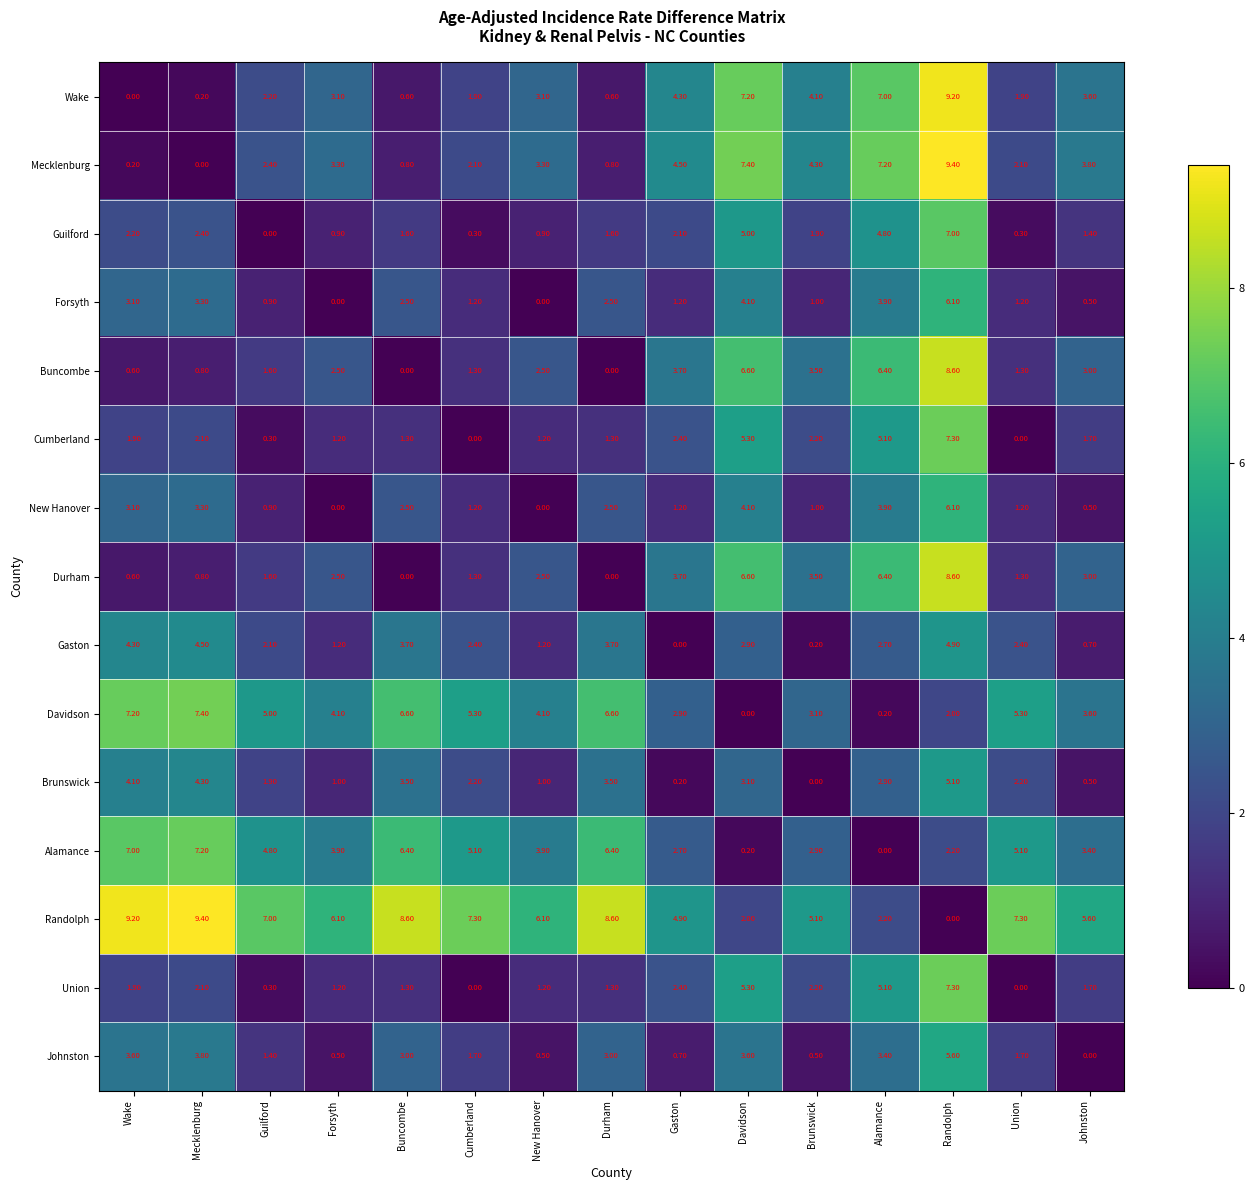

What is the difference between the Mecklenburg values at Johnston and Cumberland?

1.7